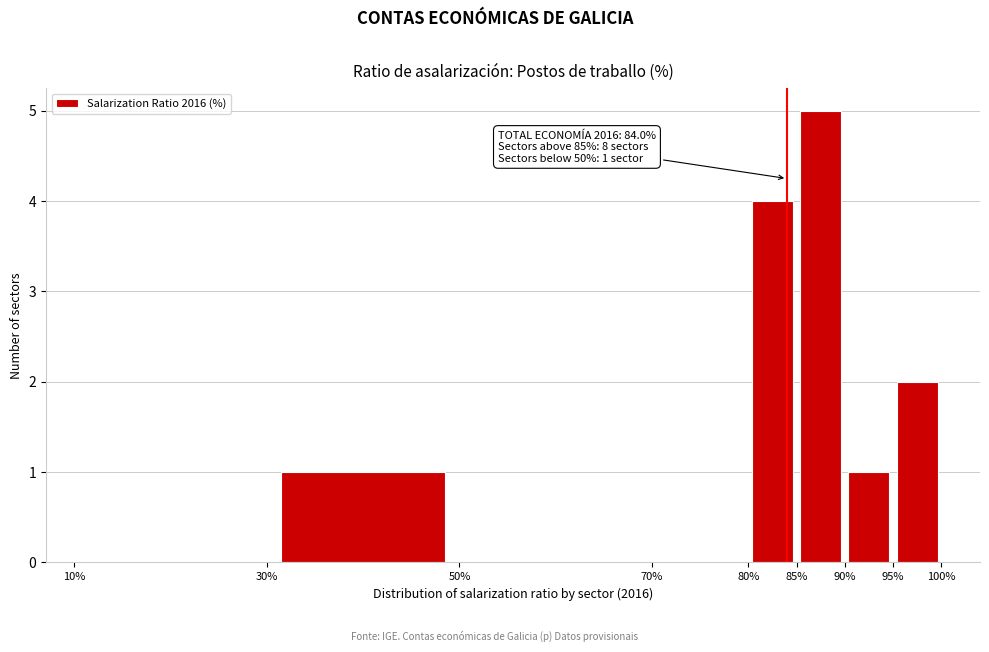

Over which range of the x-axis is the bar tallest?

85% to 90%